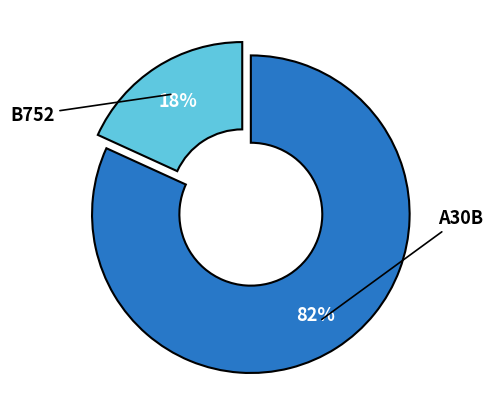

To the nearest percent, what is the difference between the largest and smallest slice percentages?

64%